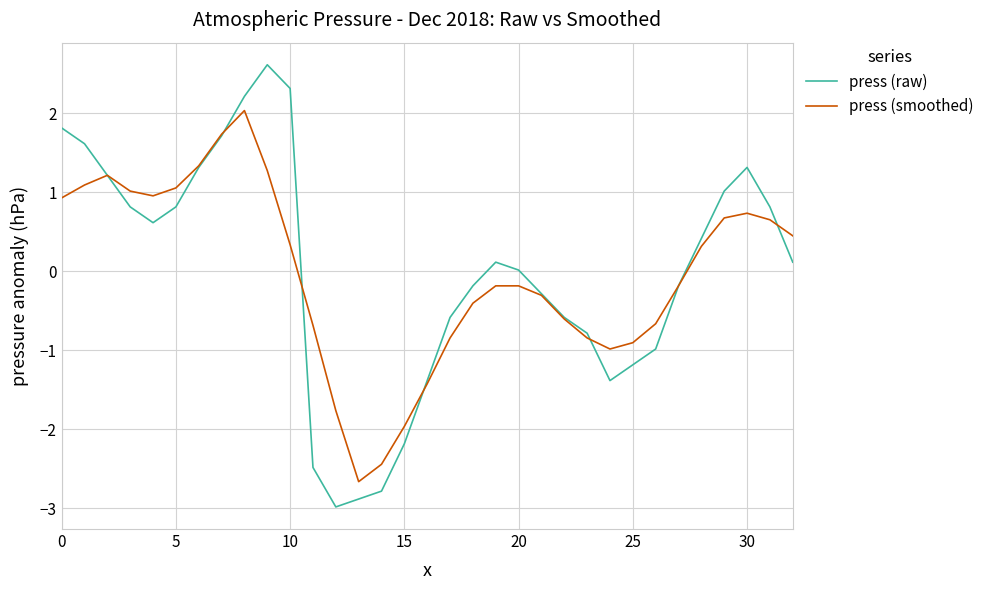

How many interior local peaks does the press (raw) series have?

3